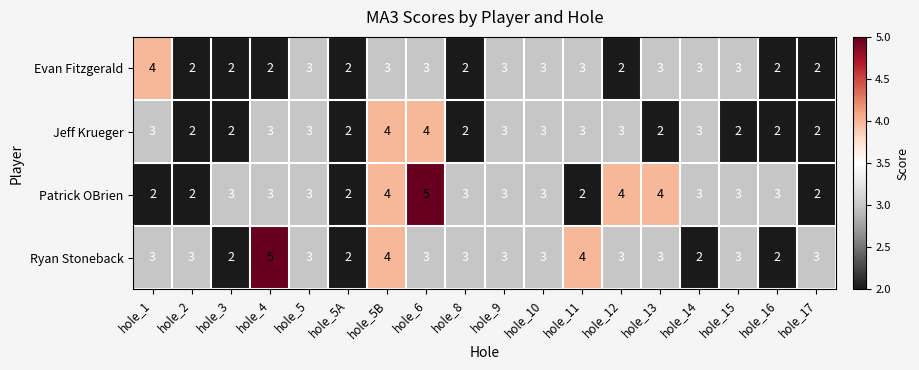

What is the greatest value displayed?

5